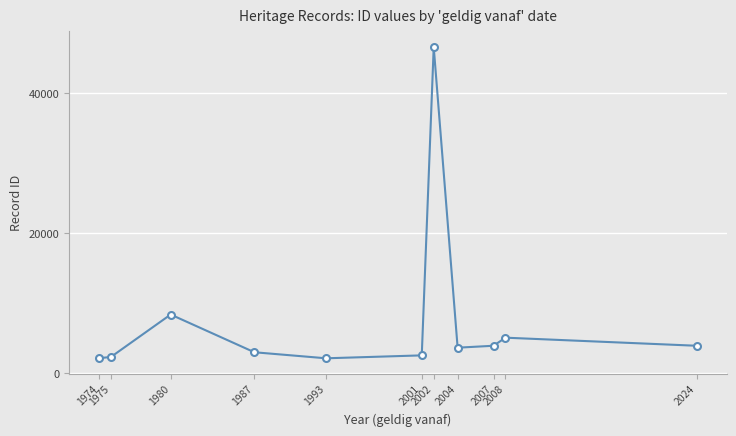

Is it true that the value at 2024 is 3887.5?

True